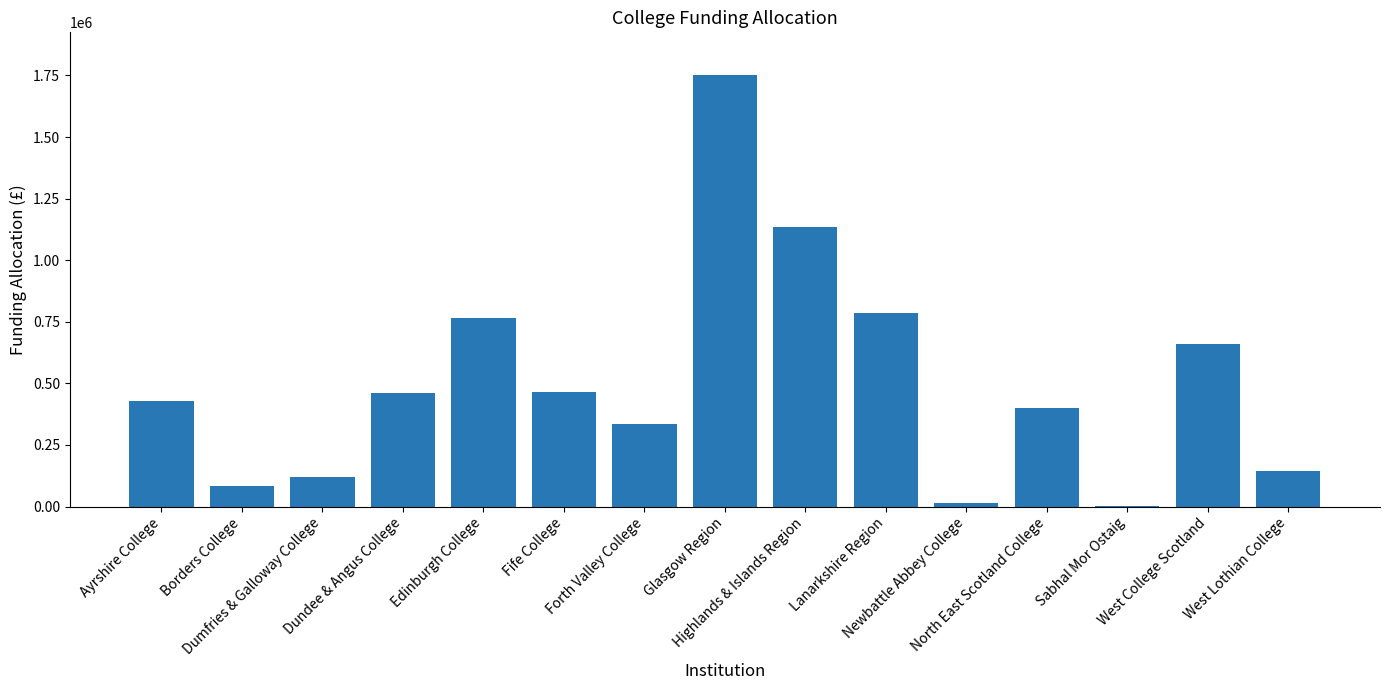

Which has a higher value, Highlands & Islands Region or Dundee & Angus College?

Highlands & Islands Region